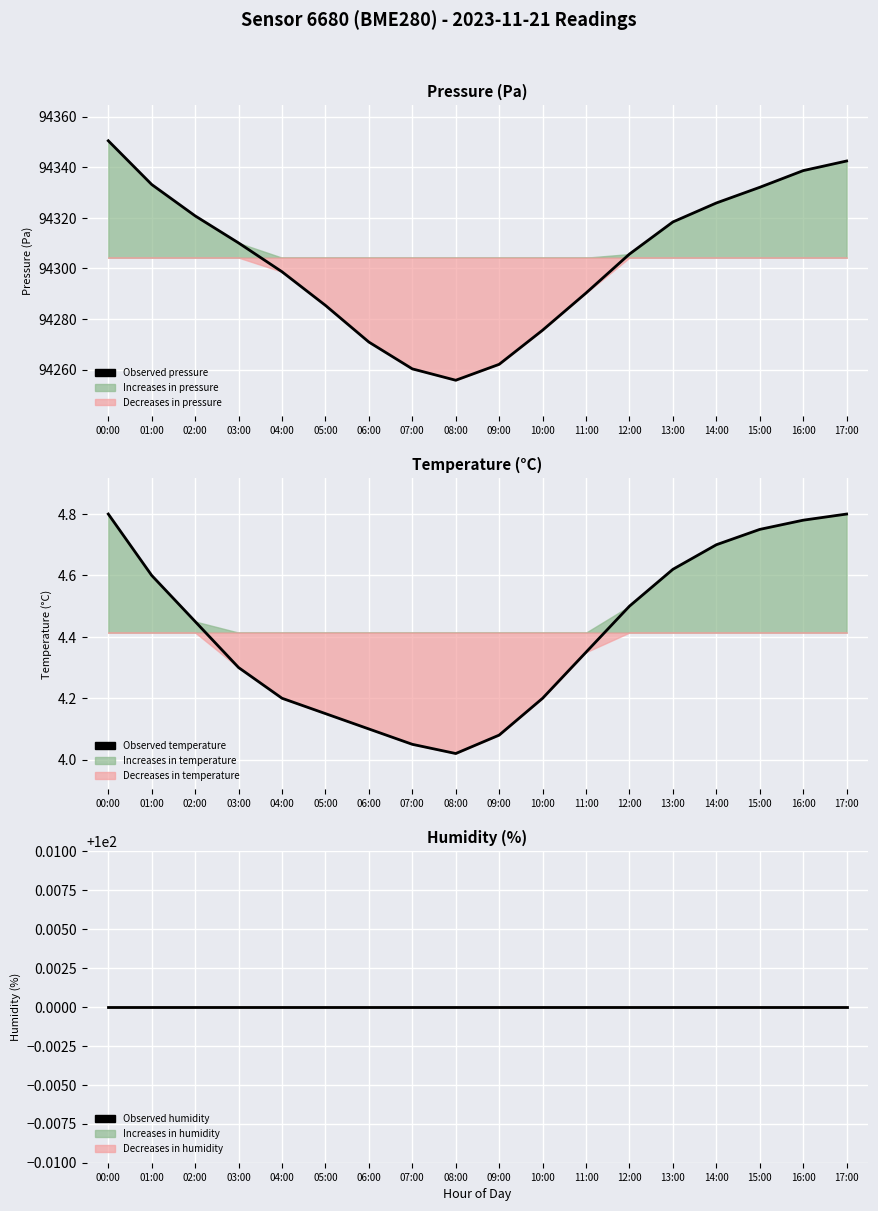

Reading right to left, extract all data points from this chart.

Observed pressure: 94342.5	94338.7	94332.1	94325.9	94318.4	94305.7	94290.3	94275.6	94262.1	94255.8	94260.3	94270.9	94285.4	94298.7	94310.1	94320.8	94333.2	94350.5
Observed temperature: 4.8	4.8	4.8	4.7	4.6	4.5	4.3	4.2	4.1	4.0	4.0	4.1	4.2	4.2	4.3	4.5	4.6	4.8
Observed humidity: 100.0	100.0	100.0	100.0	100.0	100.0	100.0	100.0	100.0	100.0	100.0	100.0	100.0	100.0	100.0	100.0	100.0	100.0